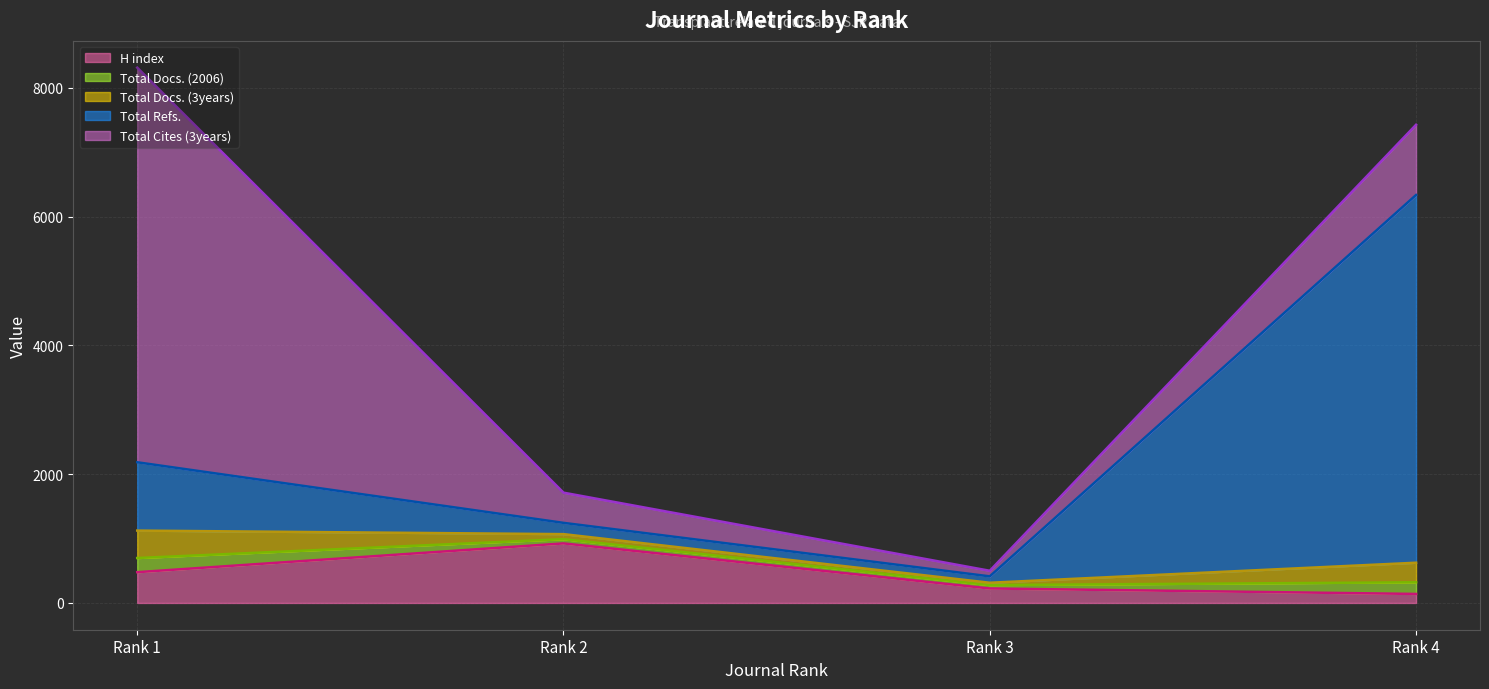

True or false: H index has more than 2 points higher than both neighbors.

False